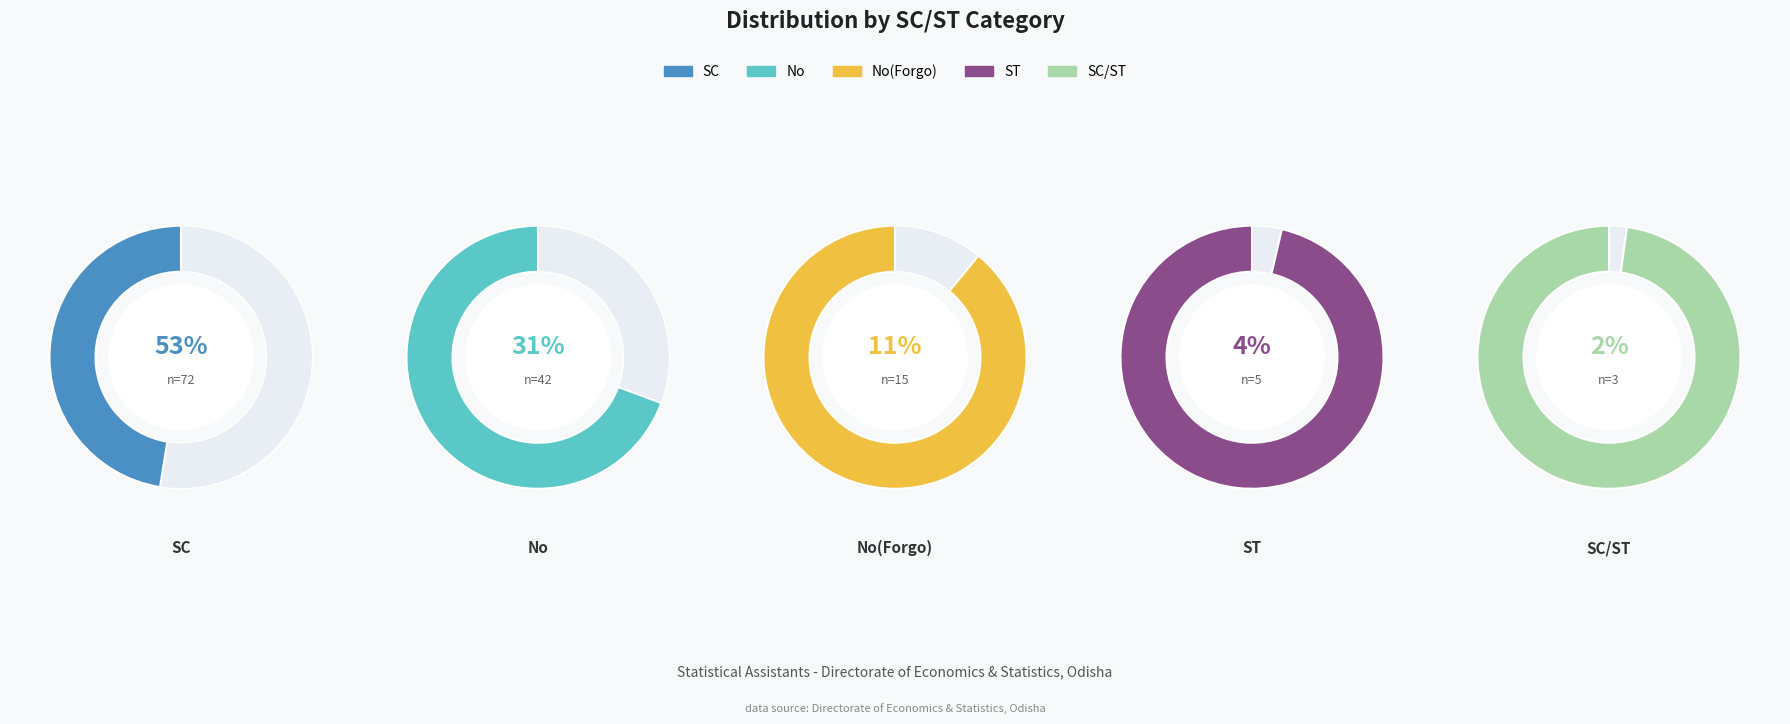

Which category accounts for the majority?

SC